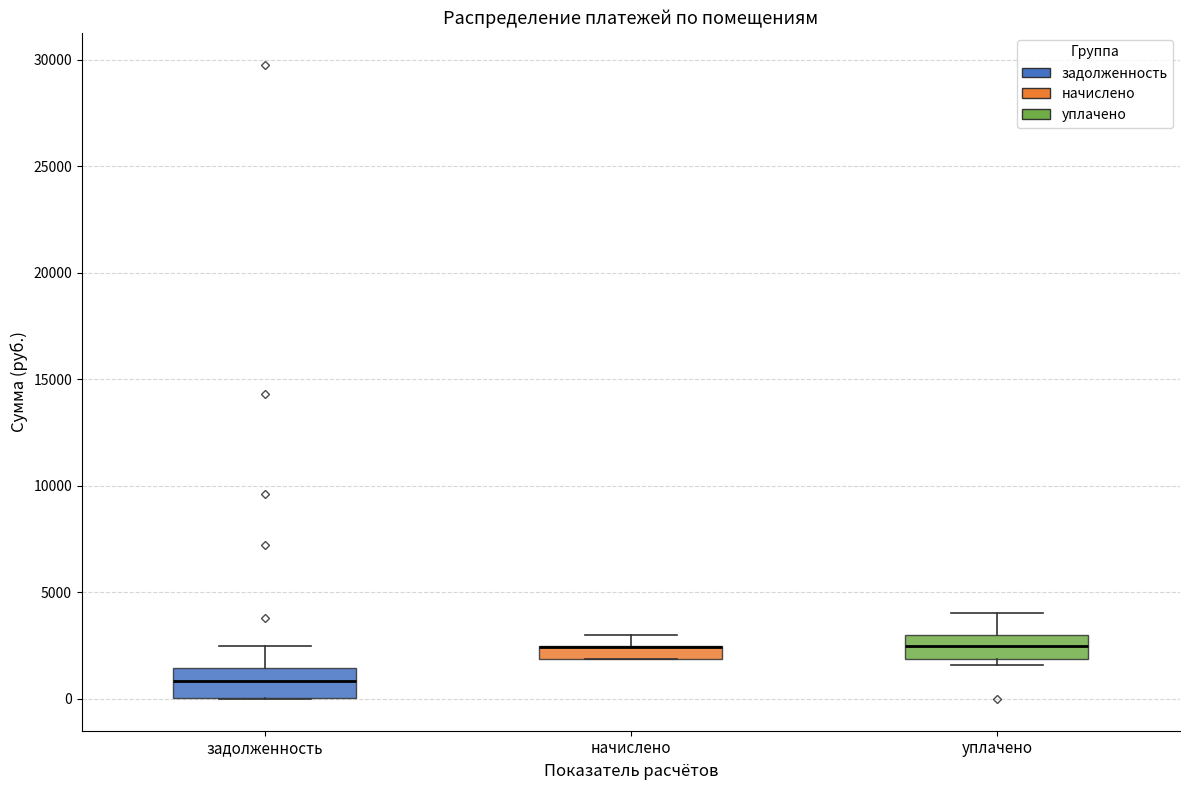

Where does the median line of the box for задолженность sit on the y-axis? The values are not printed on the chart, so give them approximately, as read against the axis.

1000